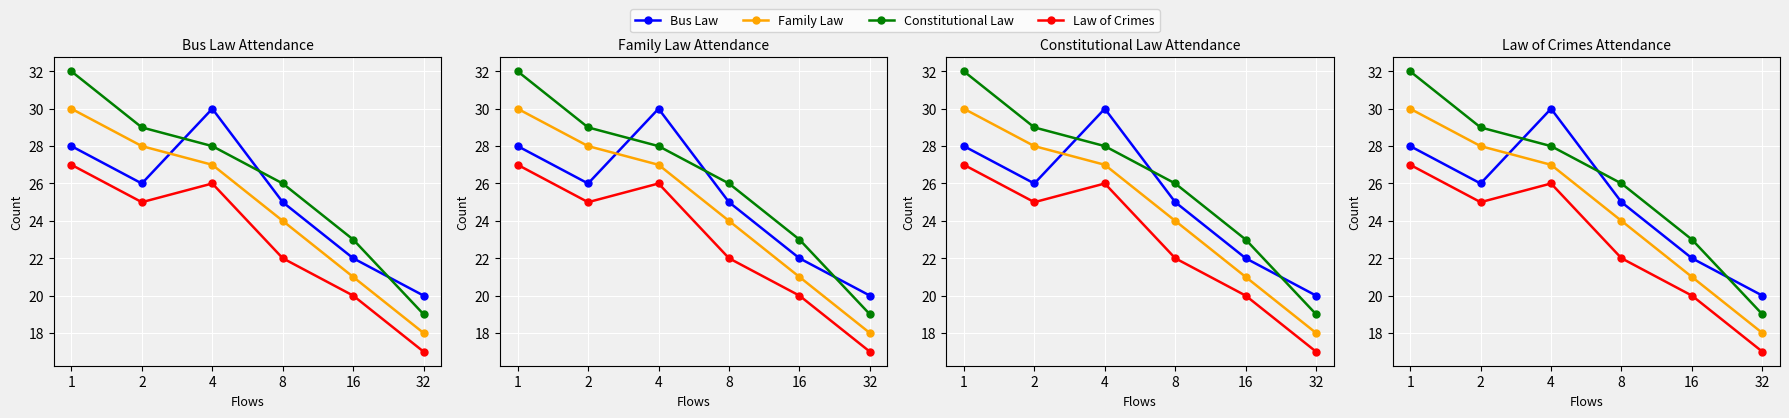

What value does the Family Law series have at 1, to the nearest 5?

30